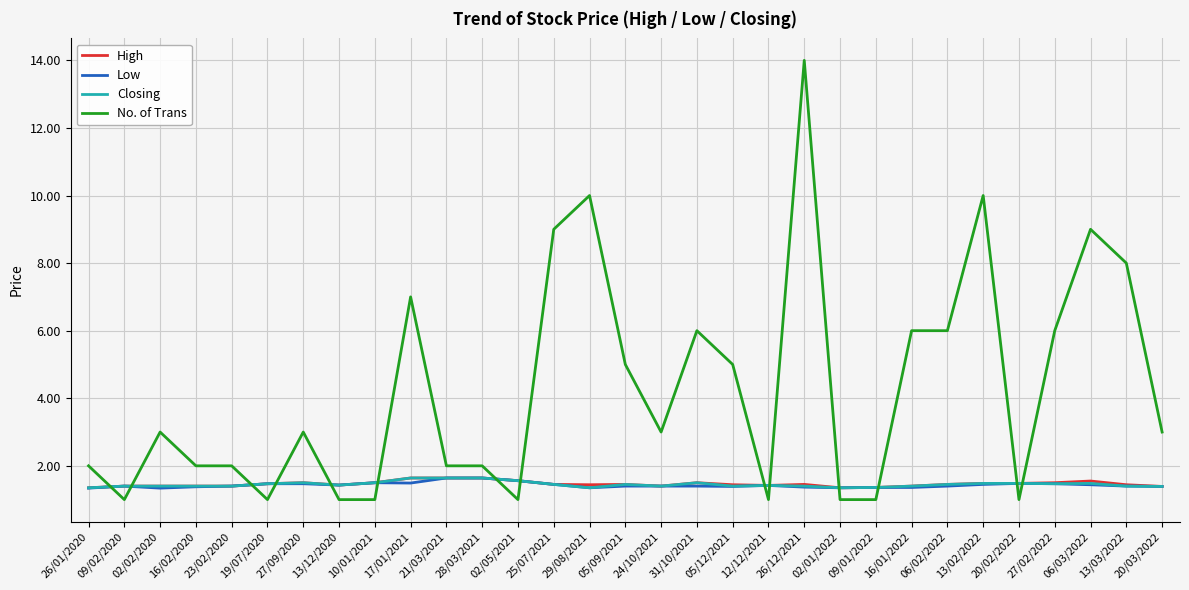

How many lines are shown in the chart?

4